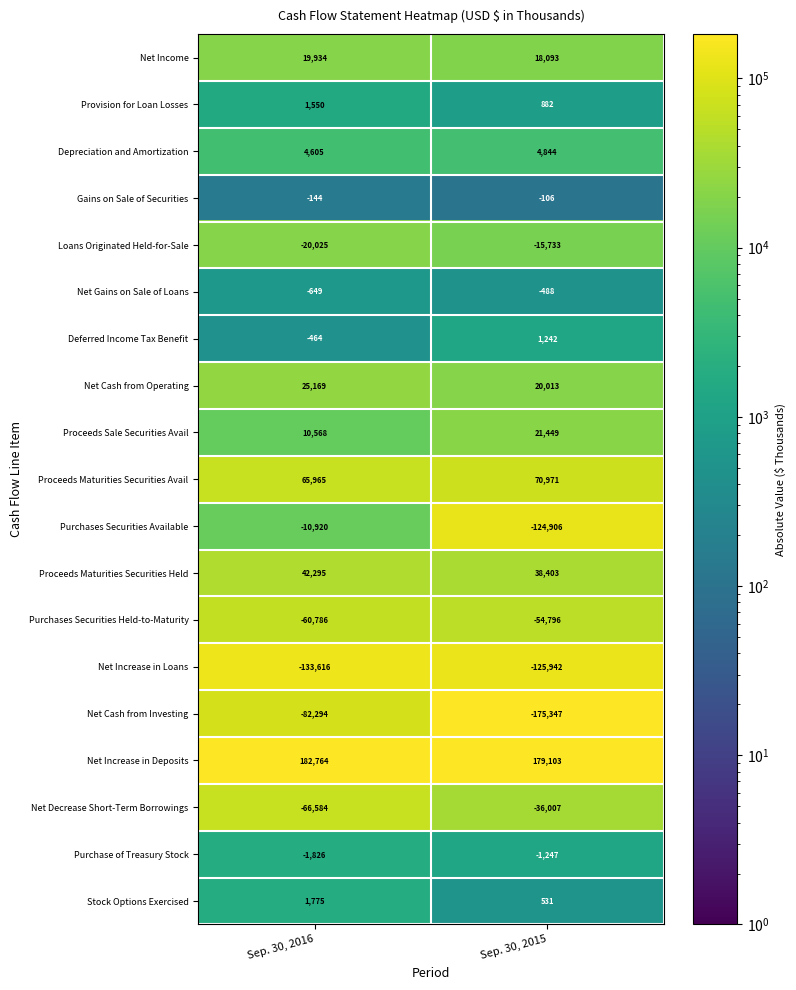

Which category has the lowest value across all series?

Sep. 30, 2015